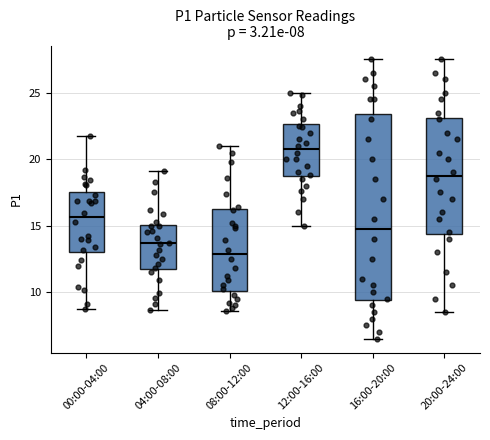

Which box is the tallest, from its lower edge to its upper edge?

16:00-20:00